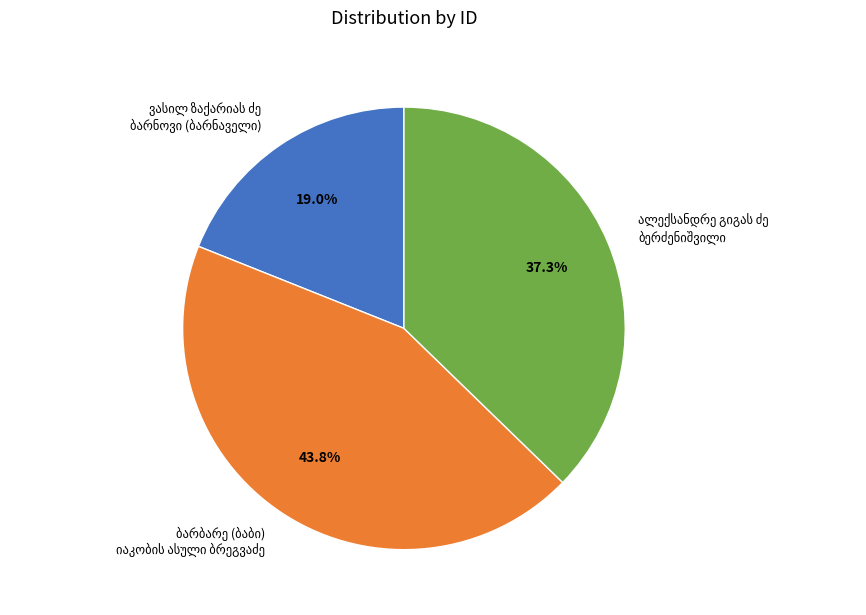

Is there a majority slice in this chart?

No